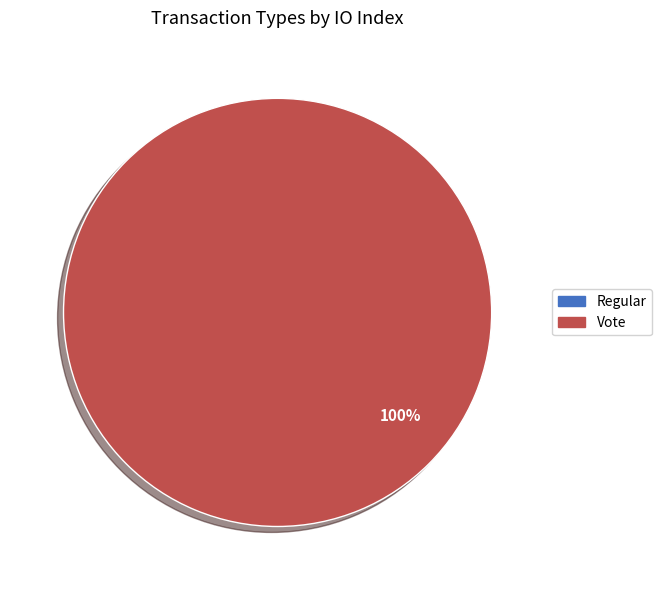

How many slices are in this pie chart?

2